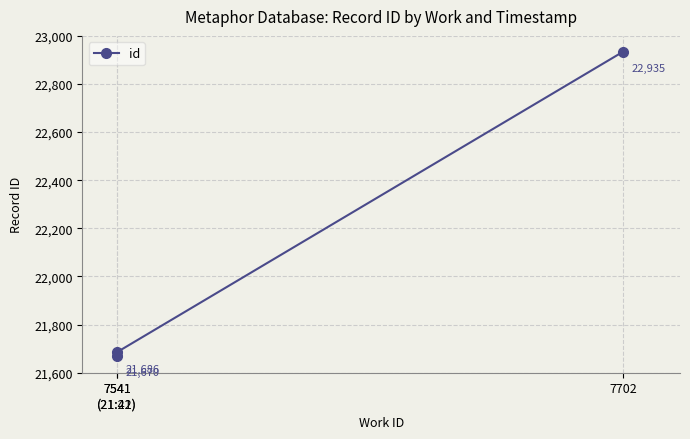

What is the maximum value shown in the chart?

22935